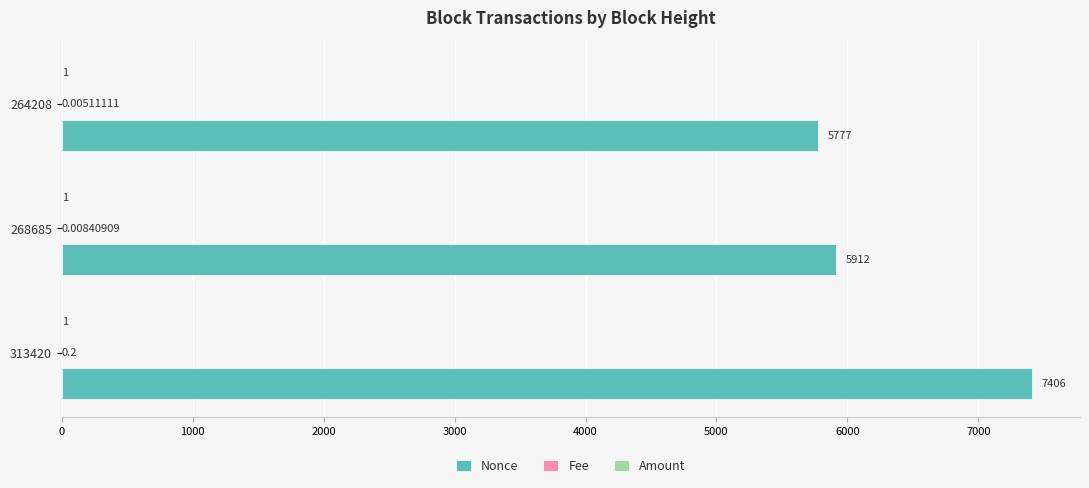

Which series has the largest total across all categories?

Nonce